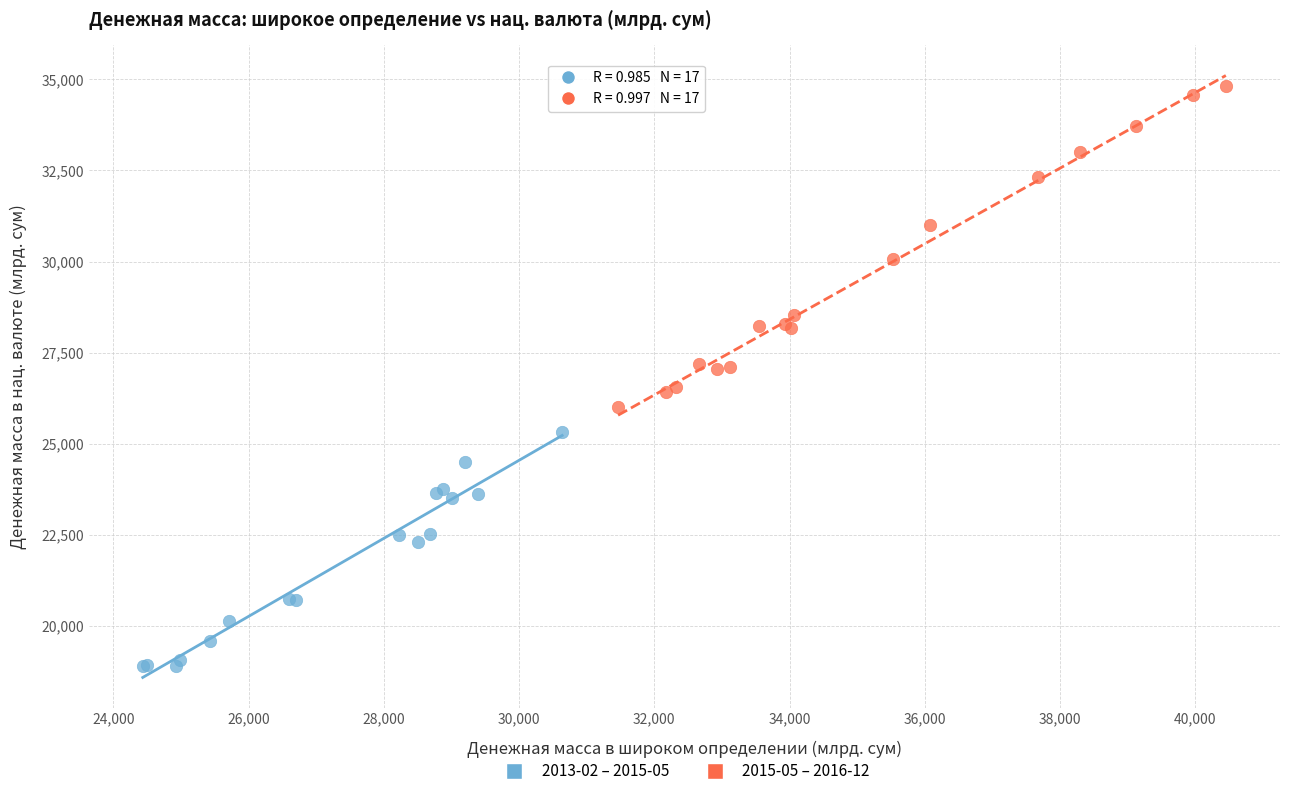

Which series has the largest Y range (max minus min)?

2015-05 – 2016-12